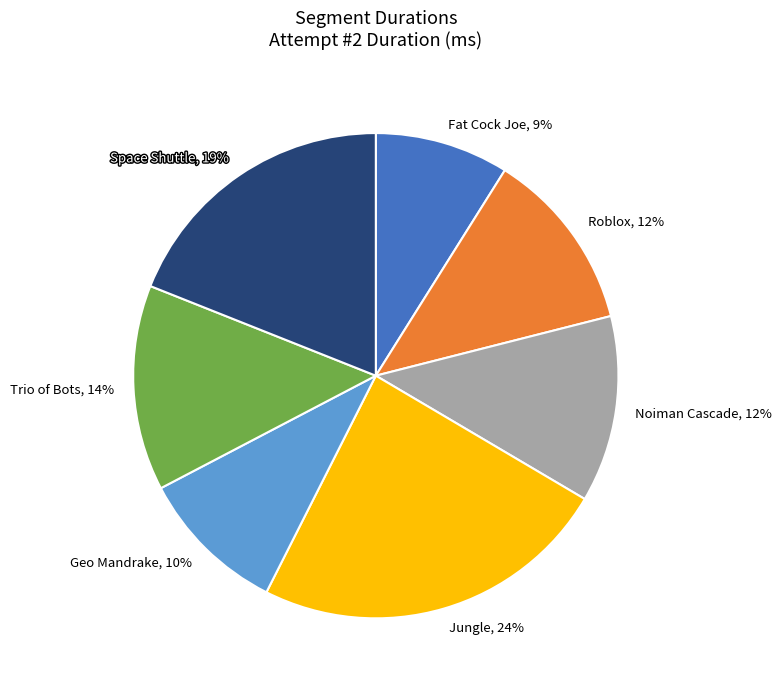

To the nearest percent, what is the difference between the Fat Cock Joe and Space Shuttle slice percentages?

10%